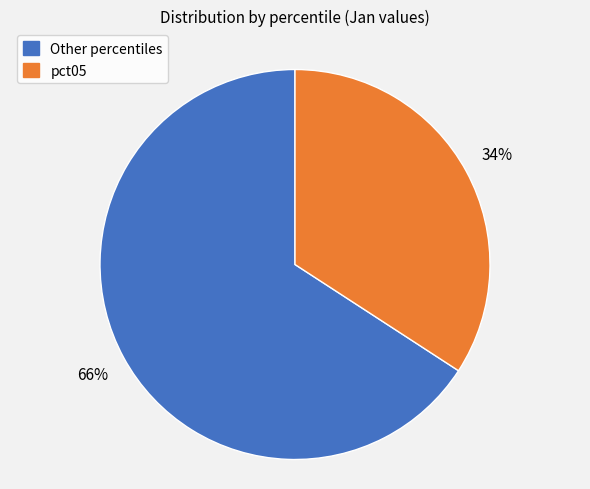

Count the number of slices in the pie.

2